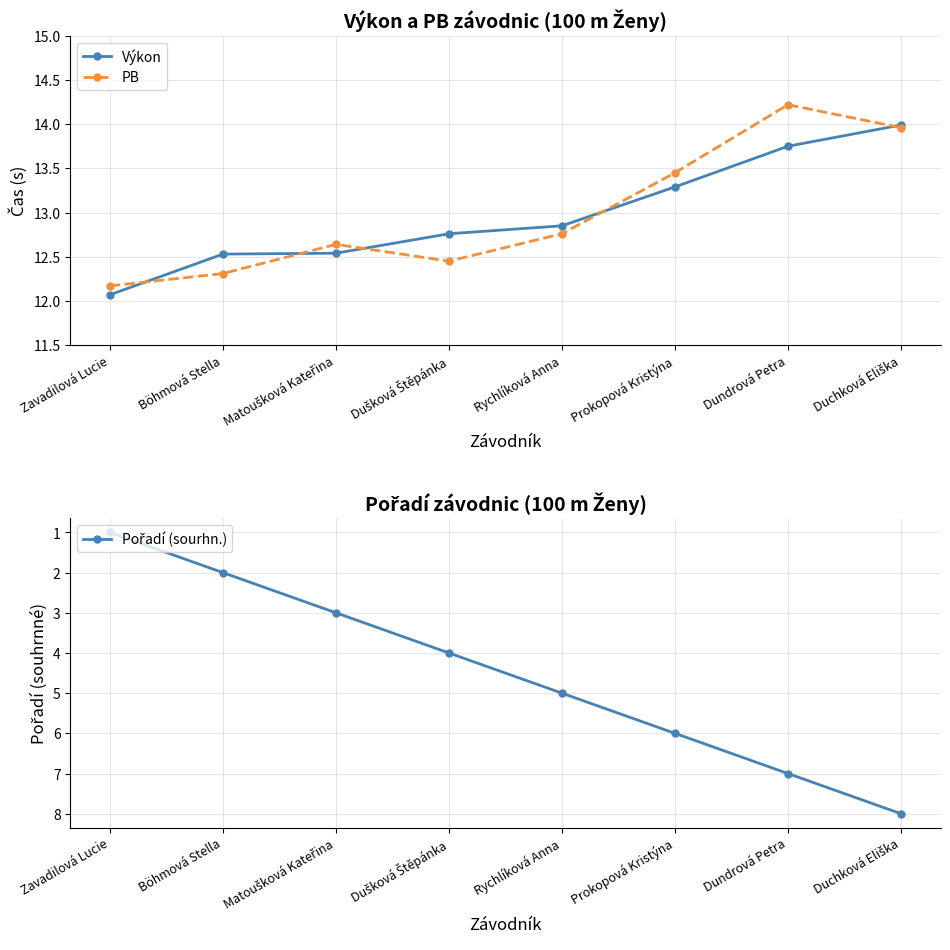

True or false: Výkon and Pořadí (sourhn.) cross at least once.

False